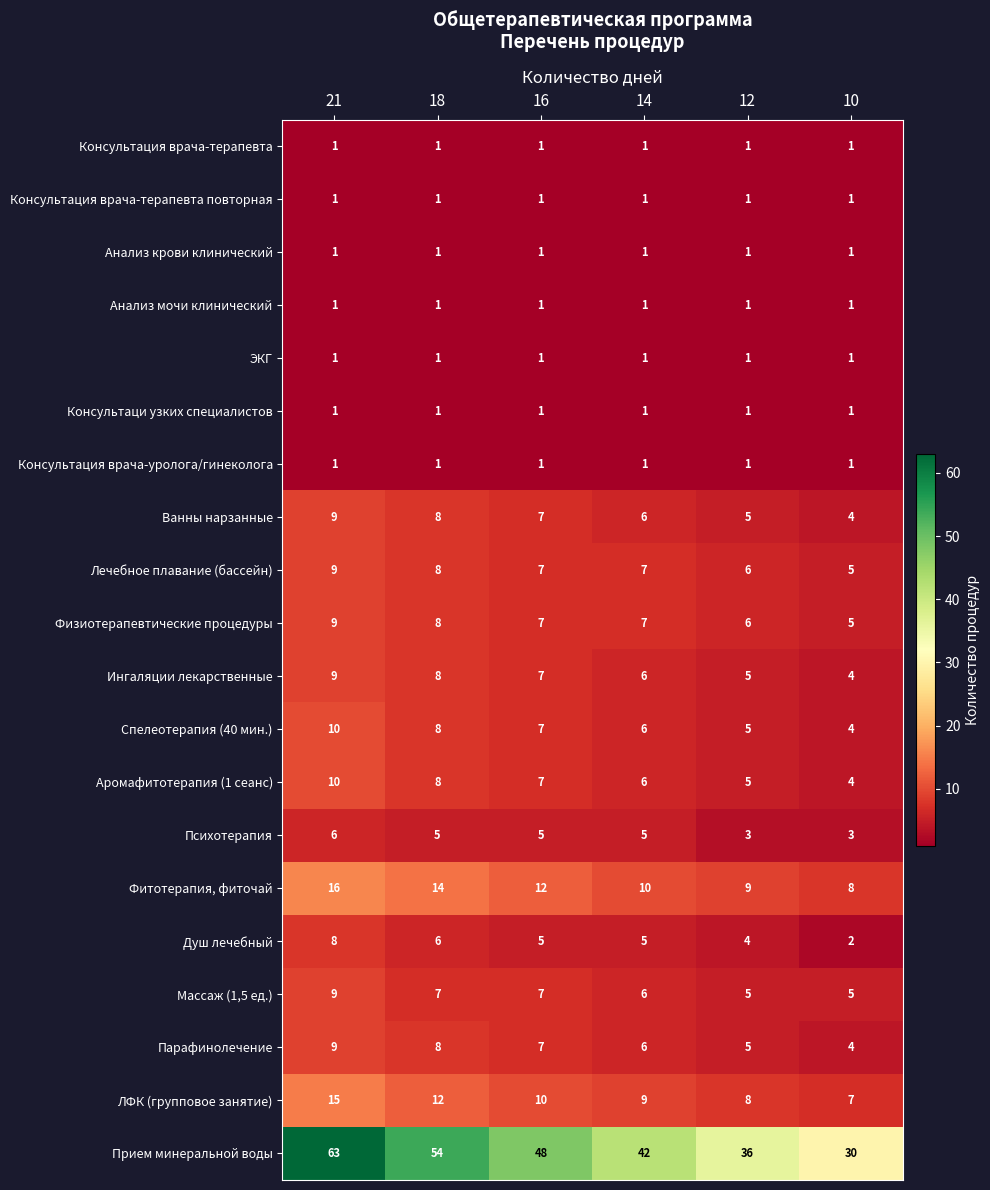

What is the difference between the maximum and minimum values in the Фитотерапия, фиточай series?

8